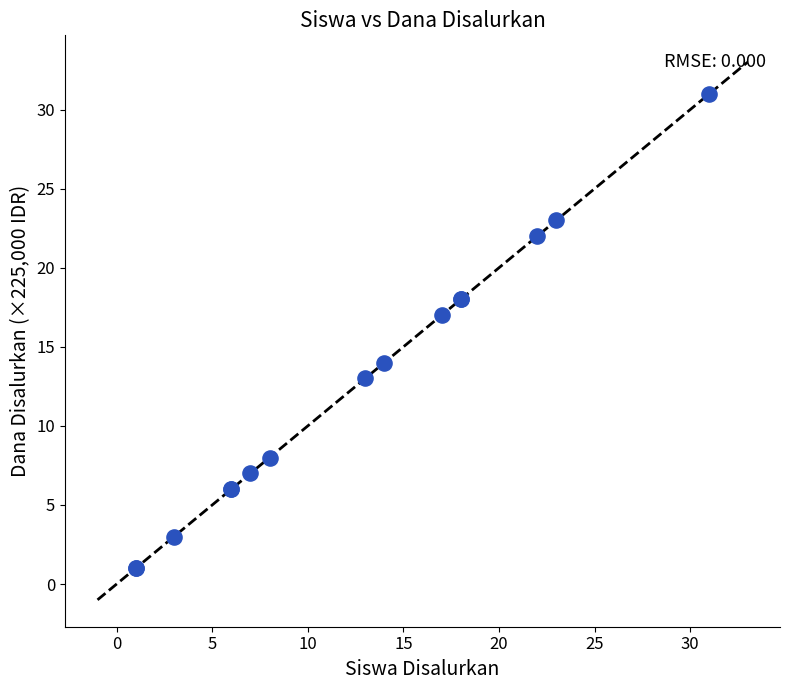

What Y value in the scatter plot is closest to 16?

17